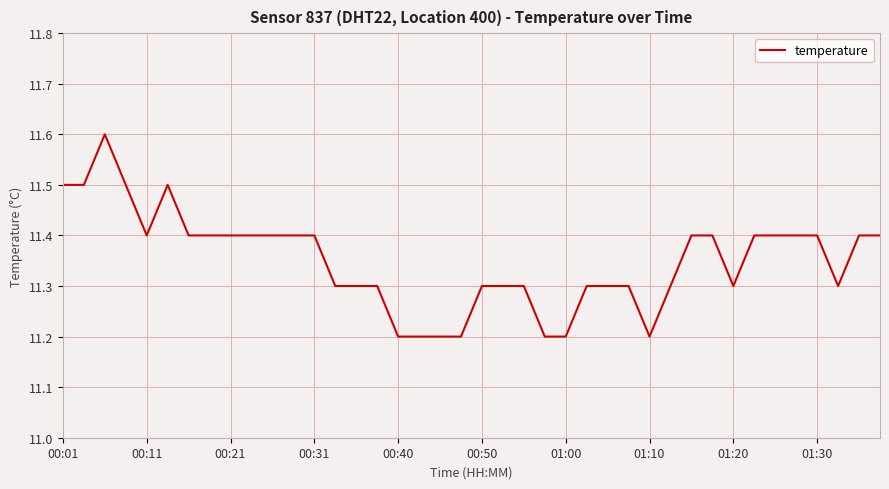

Reading right to left, transcribe all the data shown in this chart.

11.4	11.4	11.3	11.4	11.4	11.4	11.4	11.3	11.4	11.4	11.3	11.2	11.3	11.3	11.3	11.2	11.2	11.3	11.3	11.3	11.2	11.2	11.2	11.2	11.3	11.3	11.3	11.4	11.4	11.4	11.4	11.4	11.4	11.4	11.5	11.4	11.5	11.6	11.5	11.5